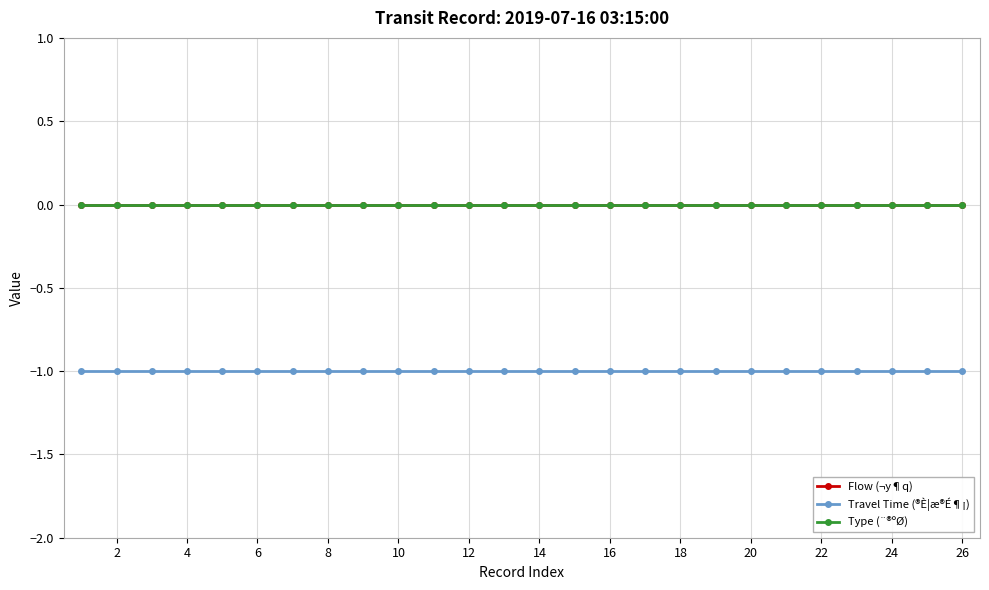

Is this an area chart (filled region under the line)?

No